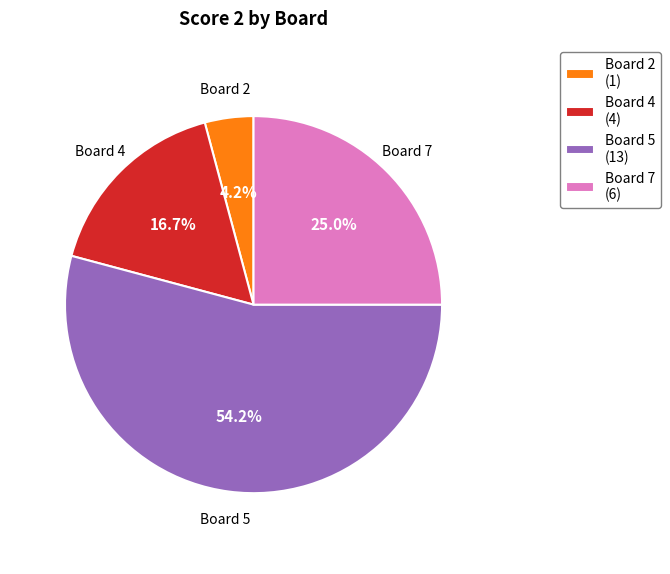

Which category accounts for the majority?

Board 5 (13)